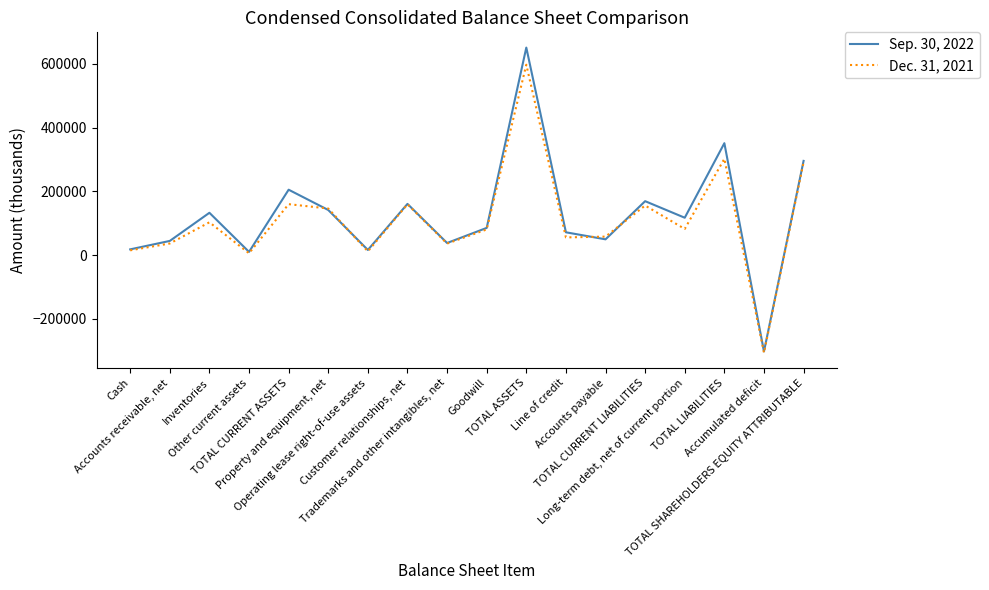

Which series has the widest spread of values?

Sep. 30, 2022